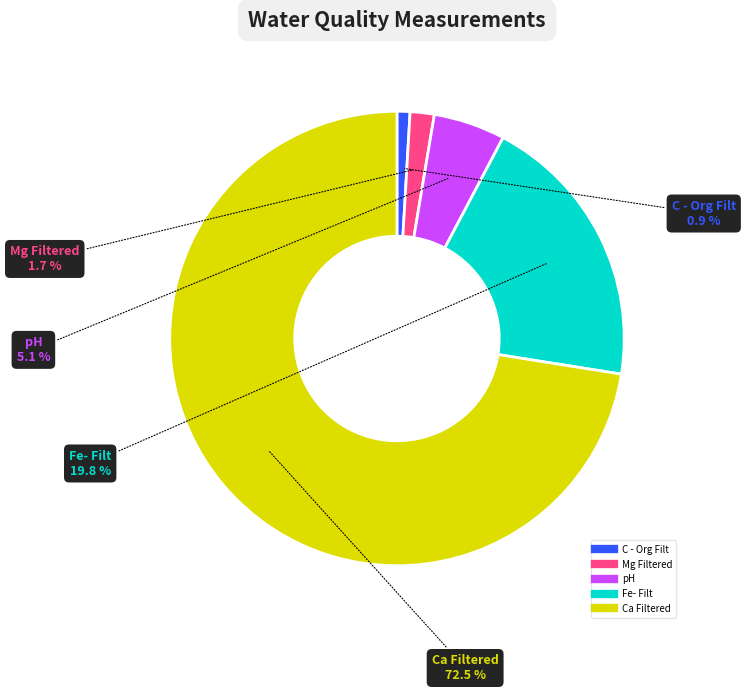

Is there any slice that represents more than half of the pie?

Yes